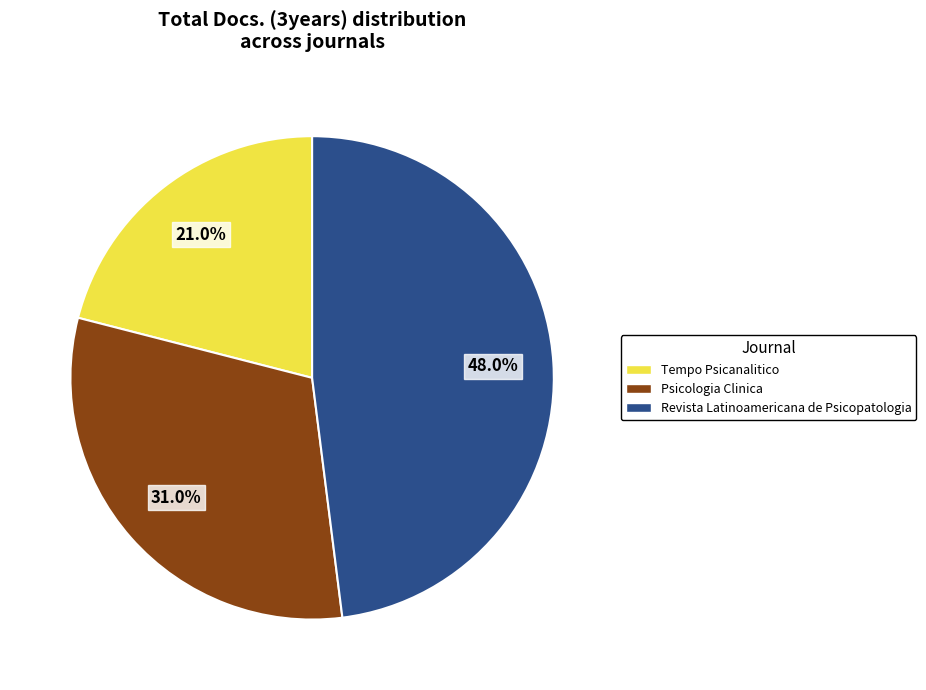

To the nearest percent, what portion does Tempo Psicanalitico represent?

21%